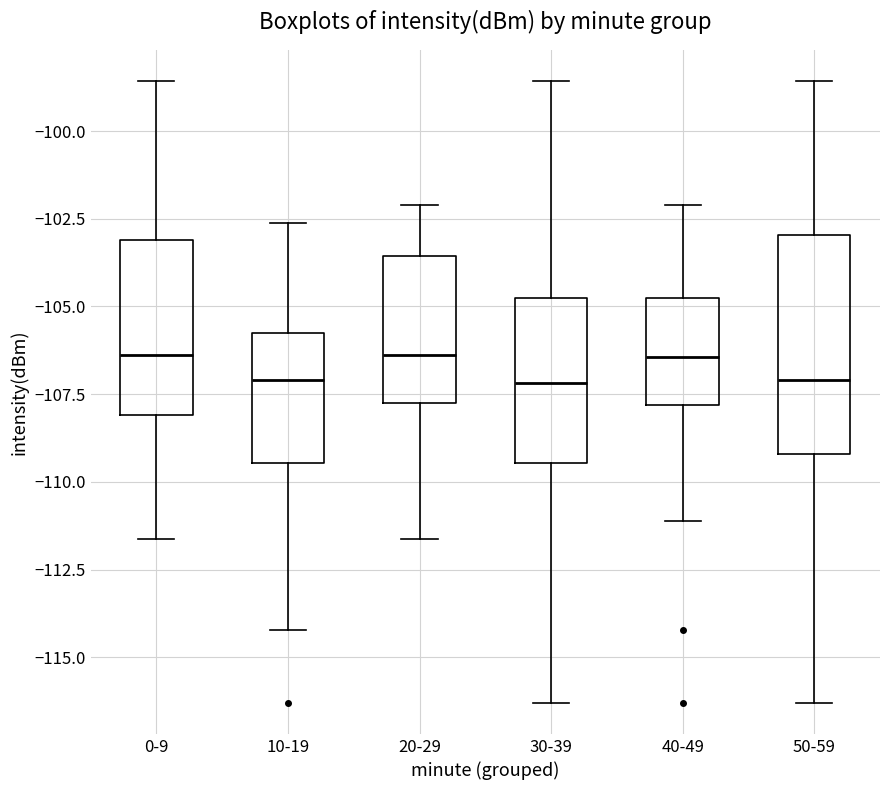

Reading left to right, read every box against the y-axis: the position of its median line, the range the box covers, and the ends of its whiskers. The values are not printed on the chart, so give them approximately, as read against the axis.

0-9: median -106.5, box -108.0 to -103.0, whiskers -111.5 to -98.5
10-19: median -107.0, box -109.5 to -105.5, whiskers -114.0 to -102.5
20-29: median -106.5, box -108.0 to -103.5, whiskers -111.5 to -102.0
30-39: median -107.0, box -109.5 to -105.0, whiskers -116.5 to -98.5
40-49: median -106.5, box -108.0 to -105.0, whiskers -111.0 to -102.0
50-59: median -107.0, box -109.0 to -103.0, whiskers -116.5 to -98.5